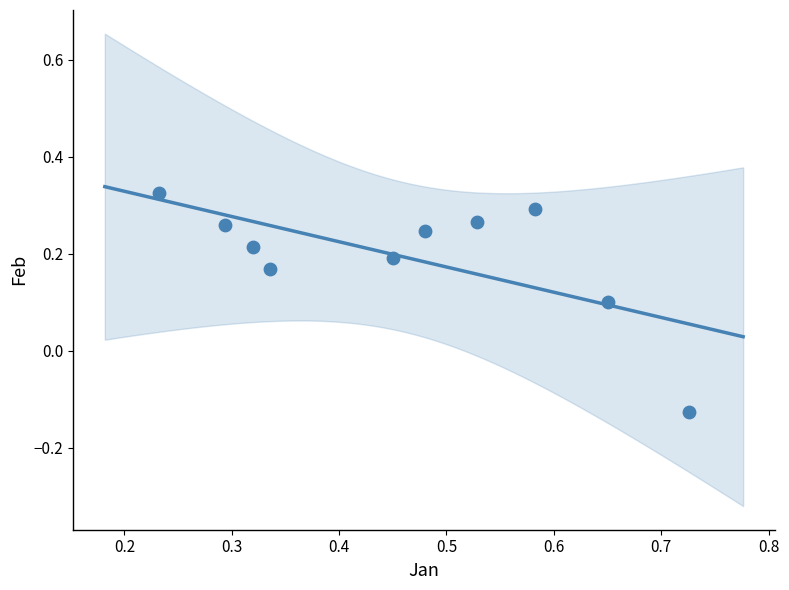

What is the range of Y values (max minus min)?

0.5